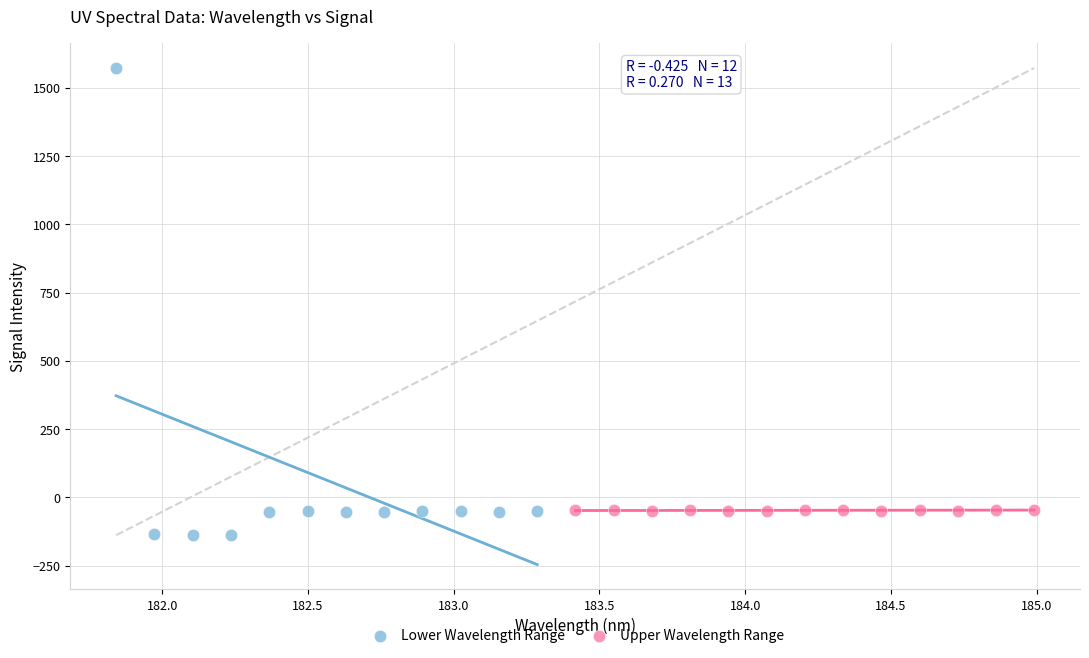

Which series has the largest Y range (max minus min)?

Lower Wavelength Range